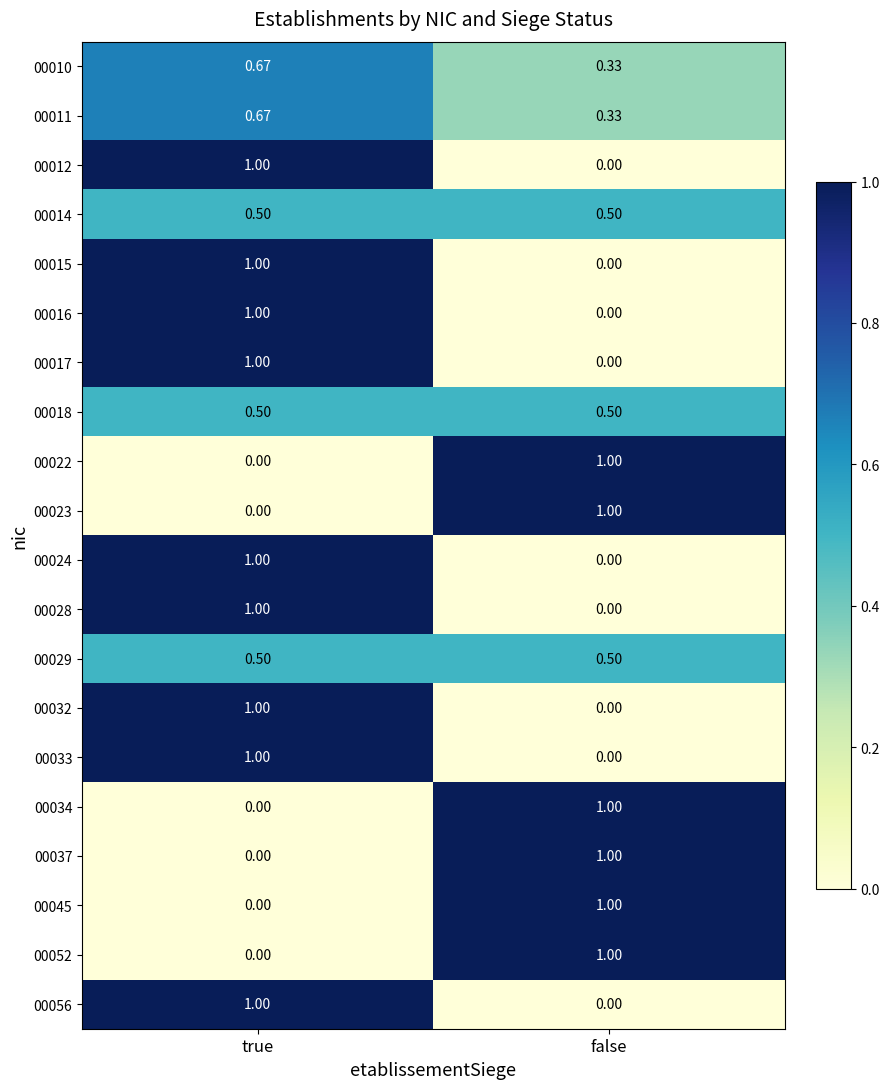

At which category is the sum across all series the highest?

true